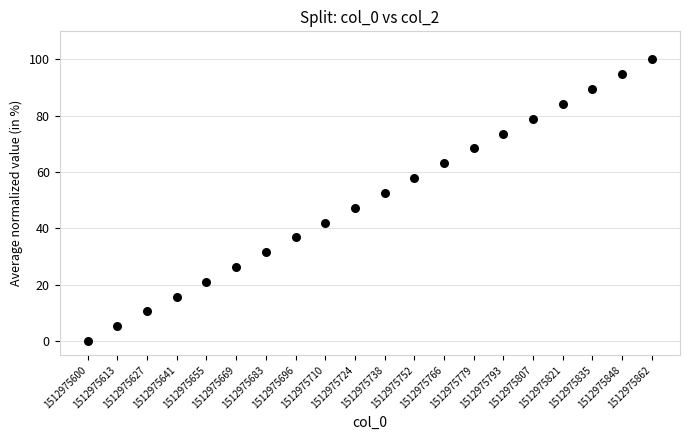

What is the range of Y values (max minus min)?

100.0